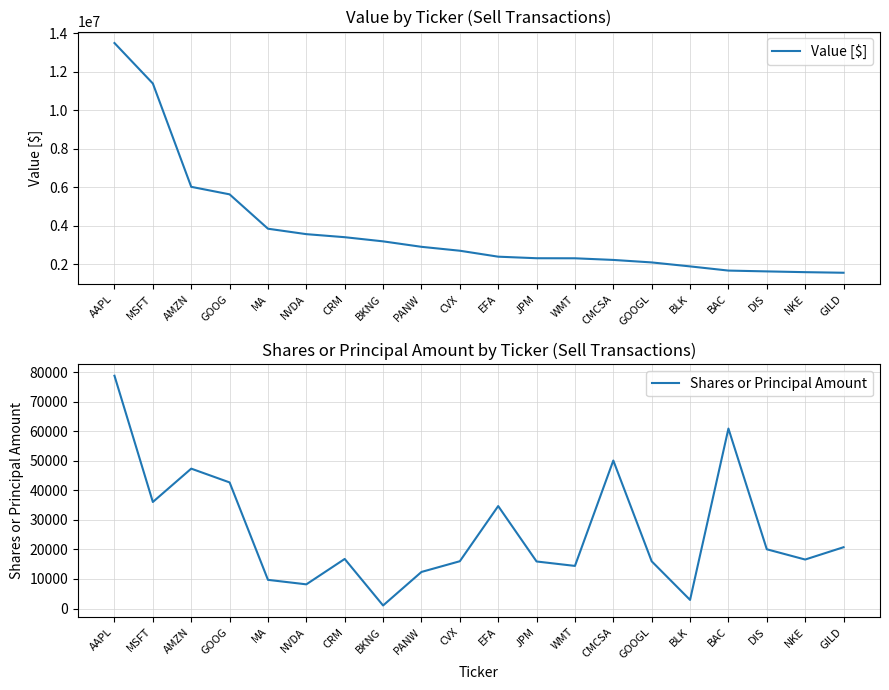

True or false: Shares or Principal Amount has a value of 531 at BKNG.

False